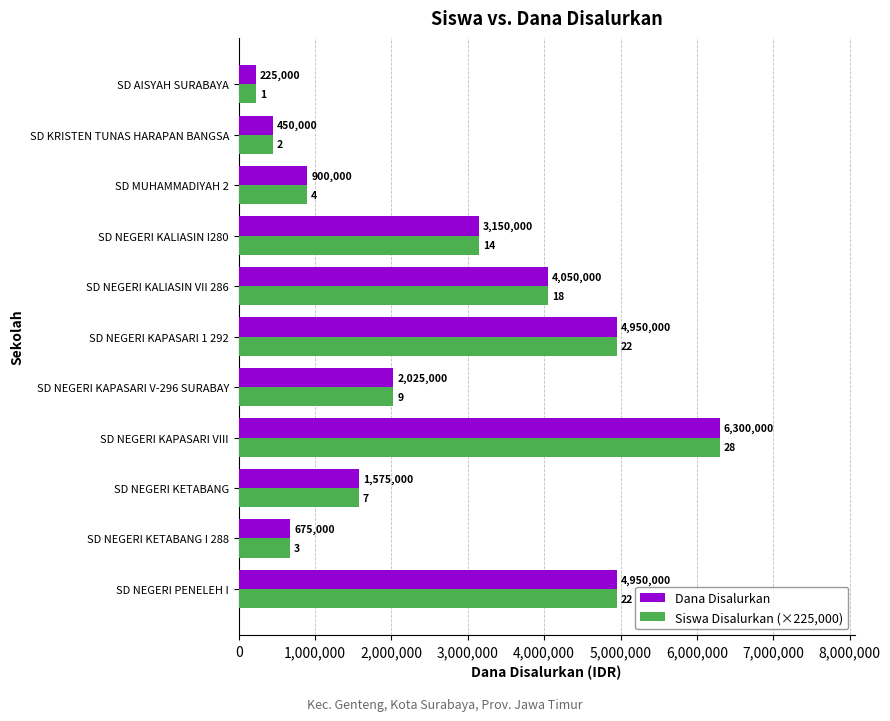

At which label is Dana Disalurkan closest to 3262500?

SD NEGERI KALIASIN I280